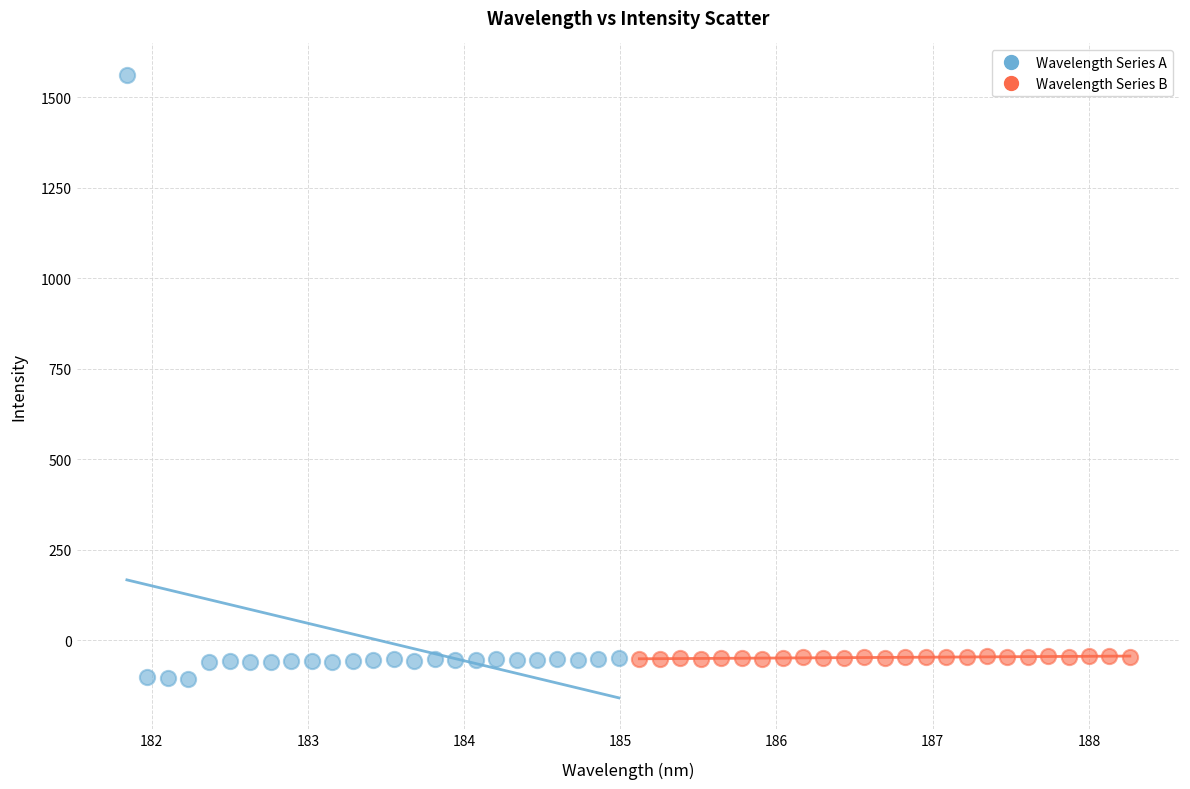

Which series contains the highest Y value?

Wavelength Series A